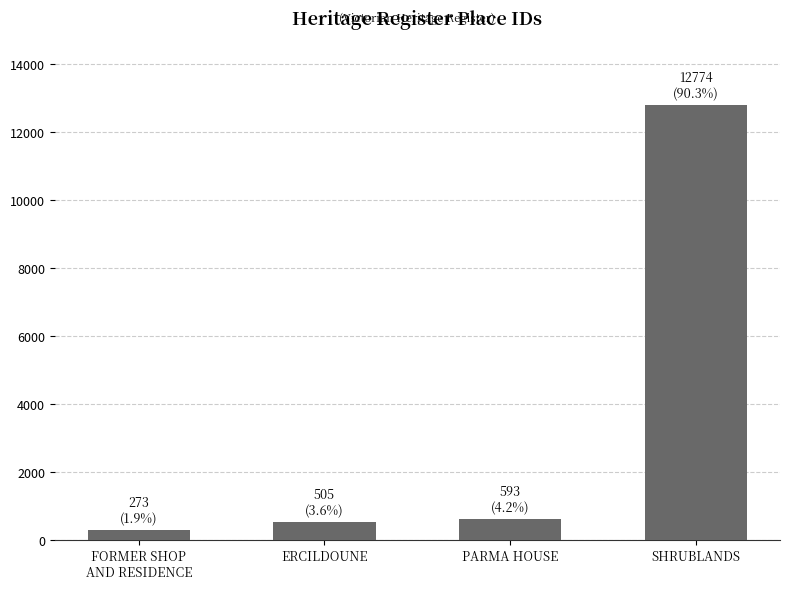

What is the maximum value shown in the chart?

12774